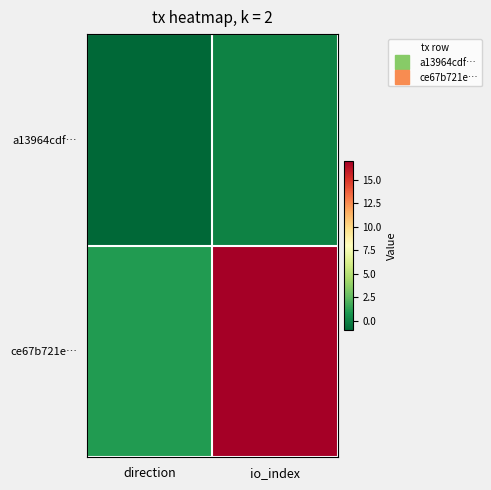

Which series changed the most between direction and io_index?

ce67b721e…